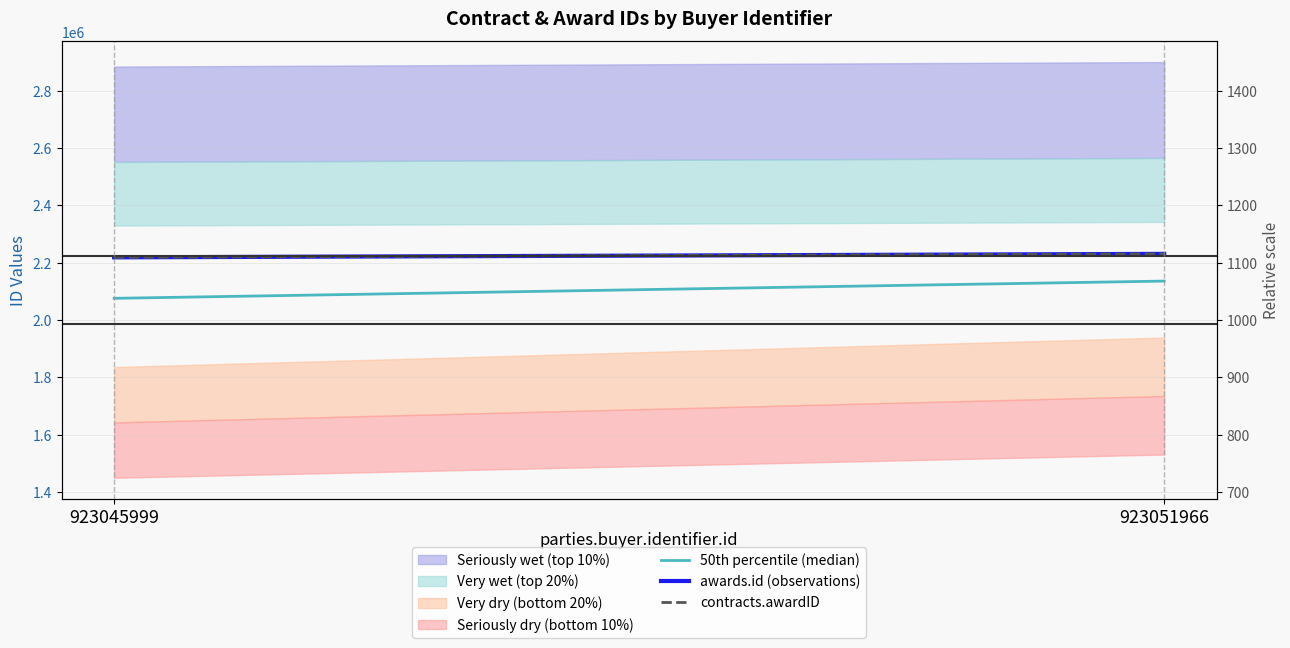

What is the sum of the 50th percentile (median) values at 923045999 and 923051966?

4211223.0